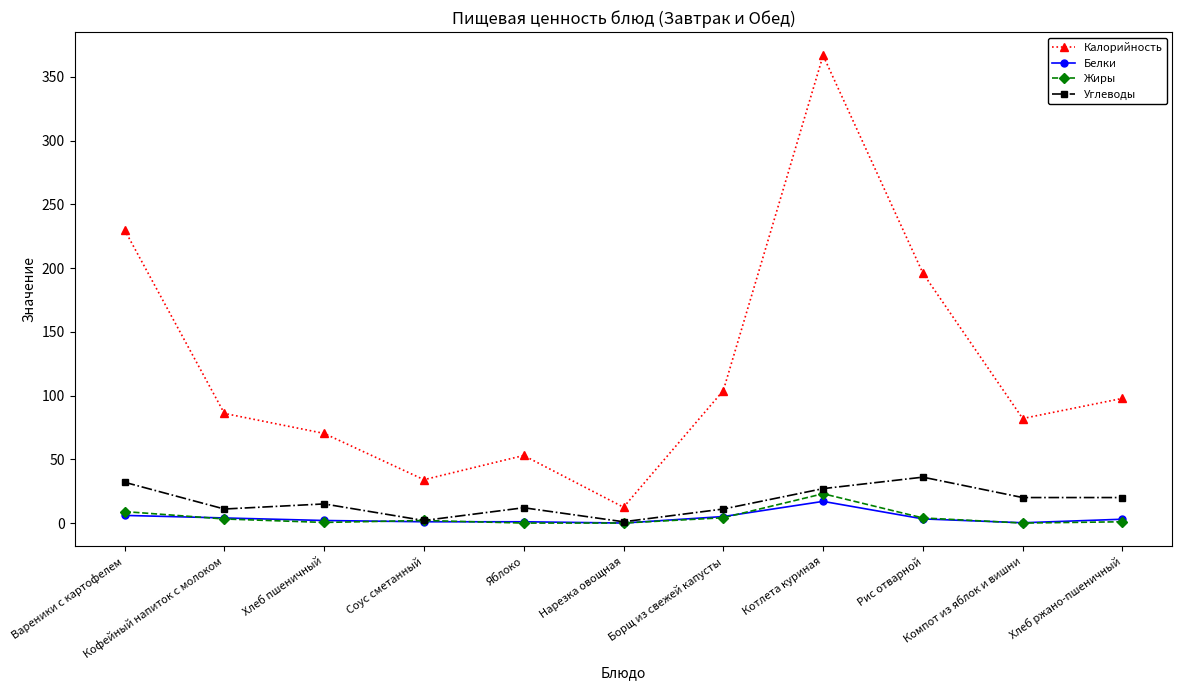

Which series has the largest range (max minus min)?

Калорийность